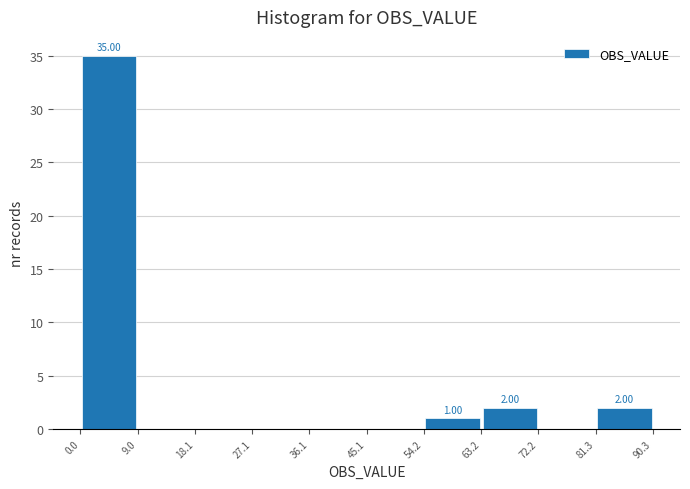

Over which range of the x-axis is the bar tallest?

0.0 to 9.0